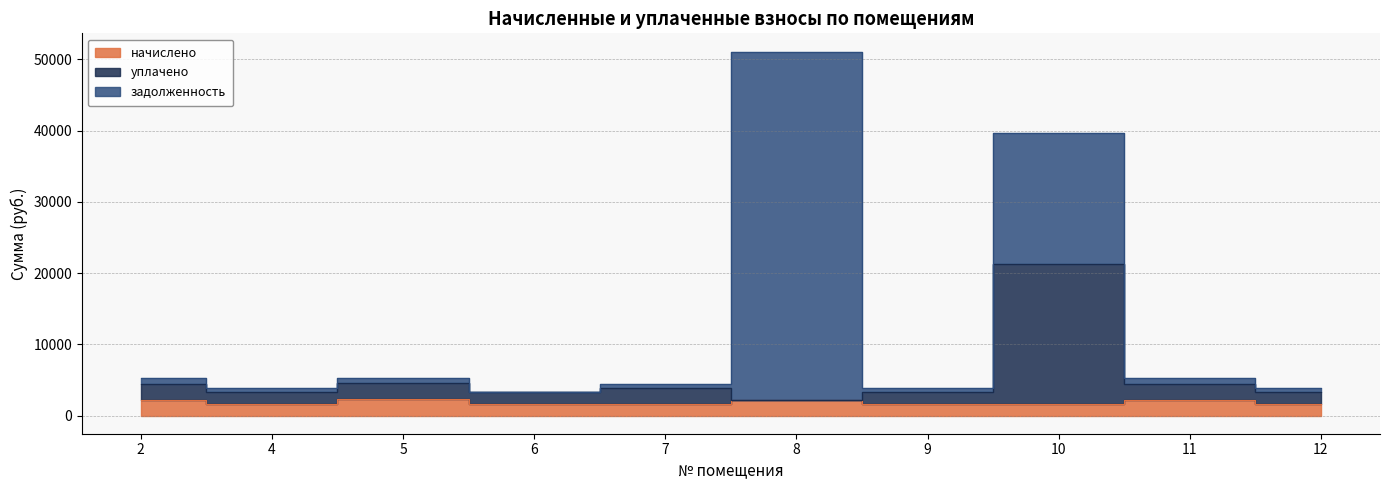

Which category has the highest value in the начислено series?

5